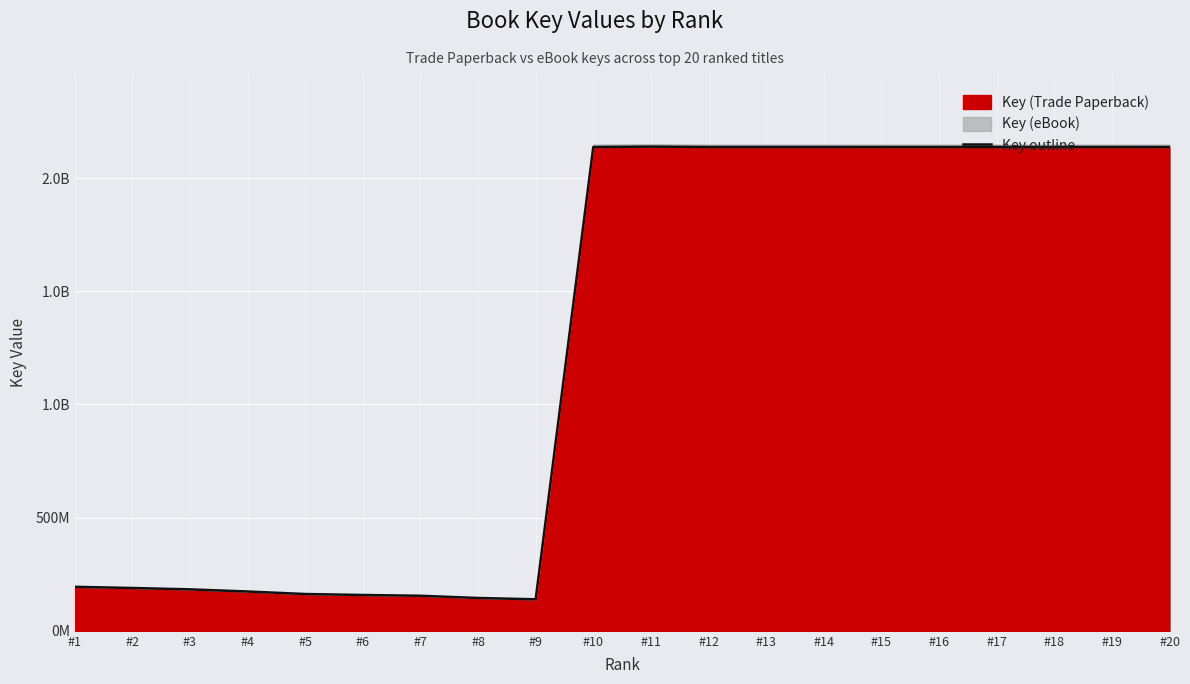

What is the value of the 13th point from the left?

2137672858